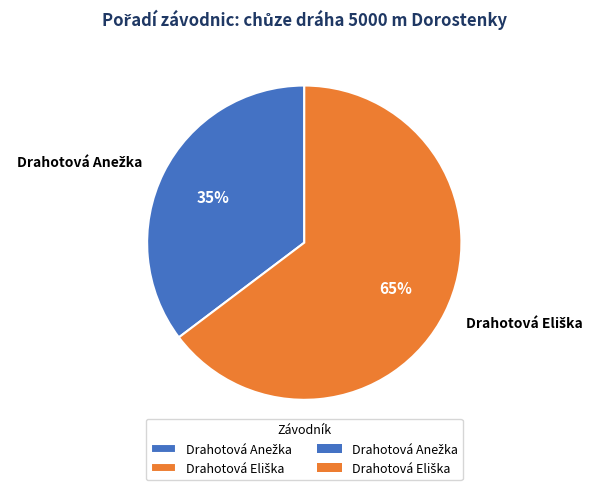

Is there a majority slice in this chart?

Yes